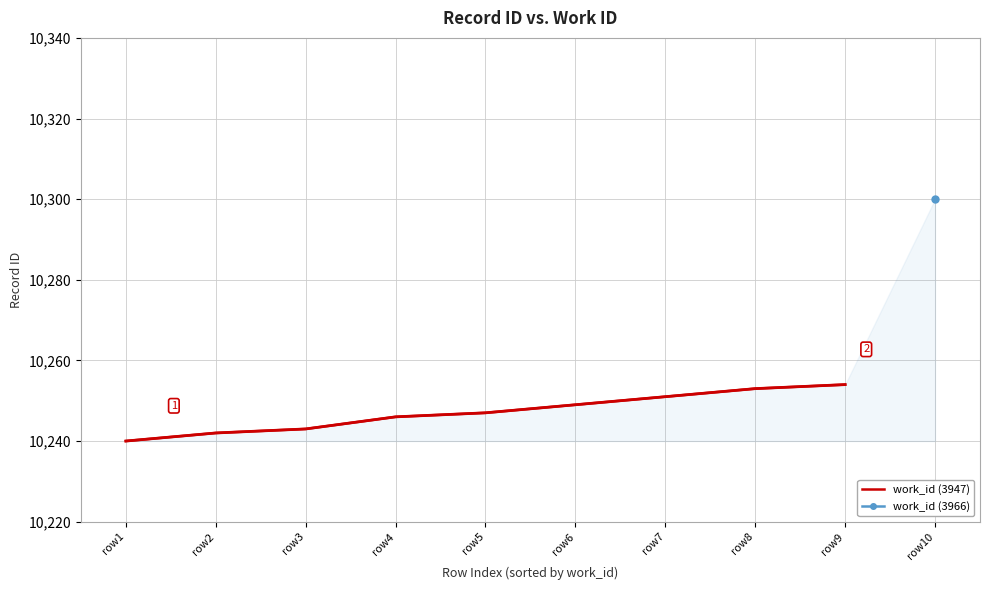

Which has a higher value, row3 or row7?

row7